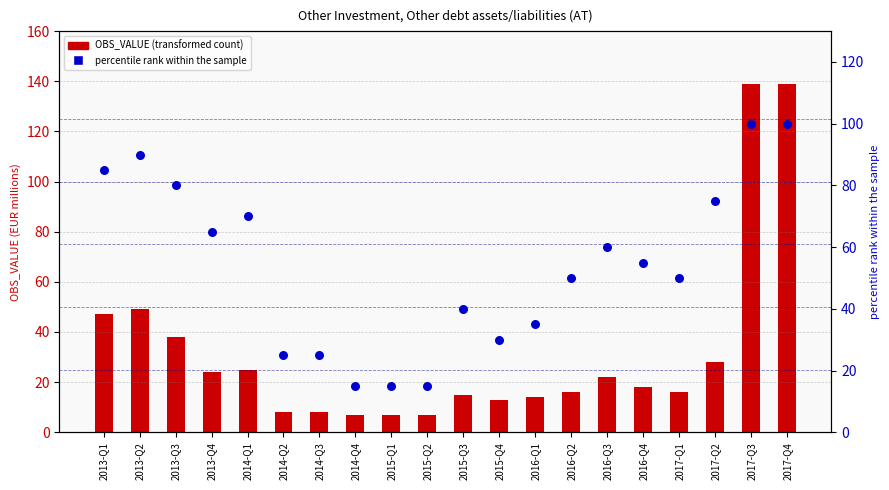

What are all the series names shown in the legend?

OBS_VALUE, percentile rank within the sample